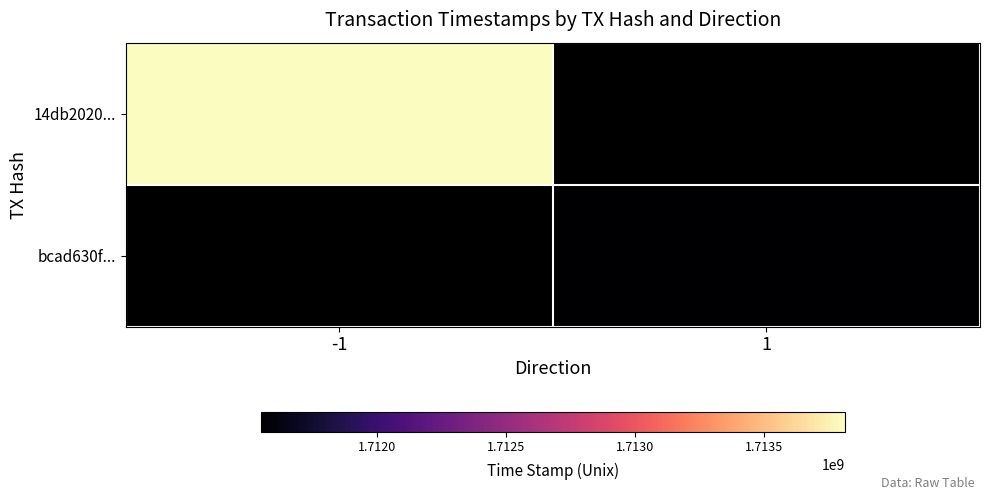

How many positive values does the bcad630f... series have?

1